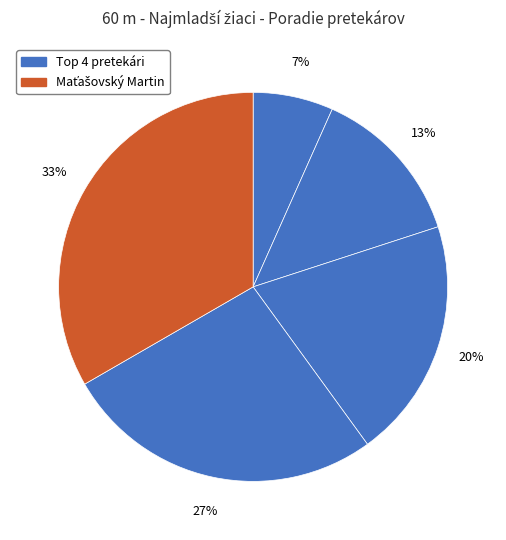

How many segments does this pie chart have?

5